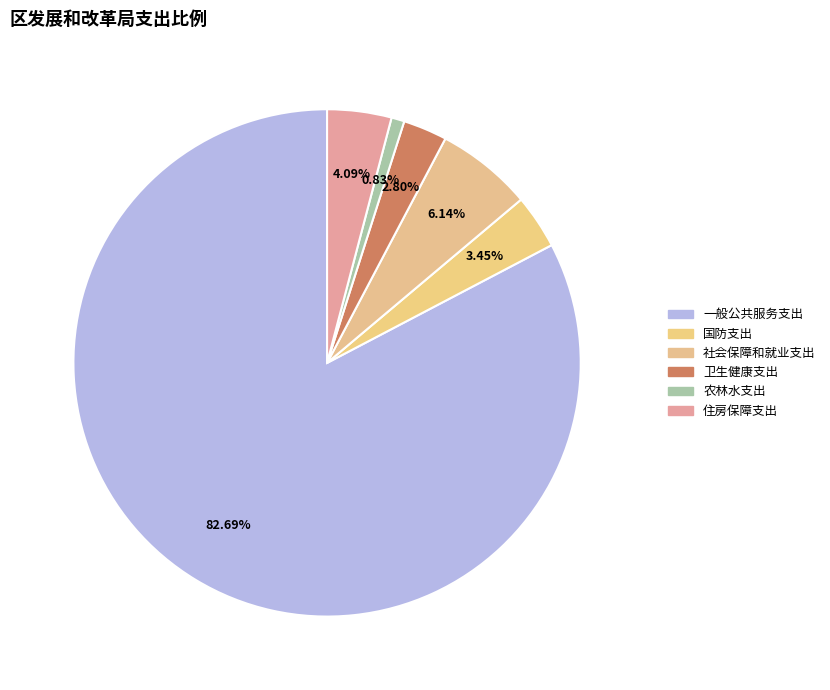

How many slices are in this pie chart?

6